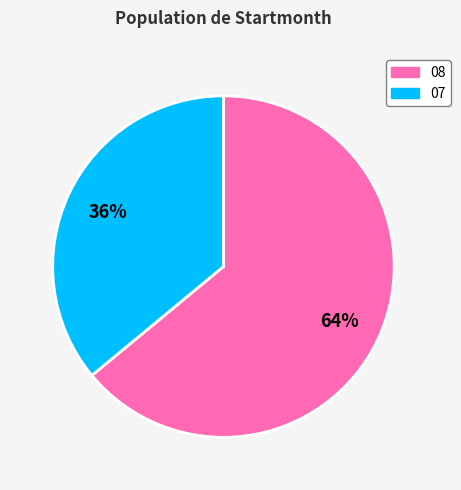

Does any single category account for the majority?

Yes